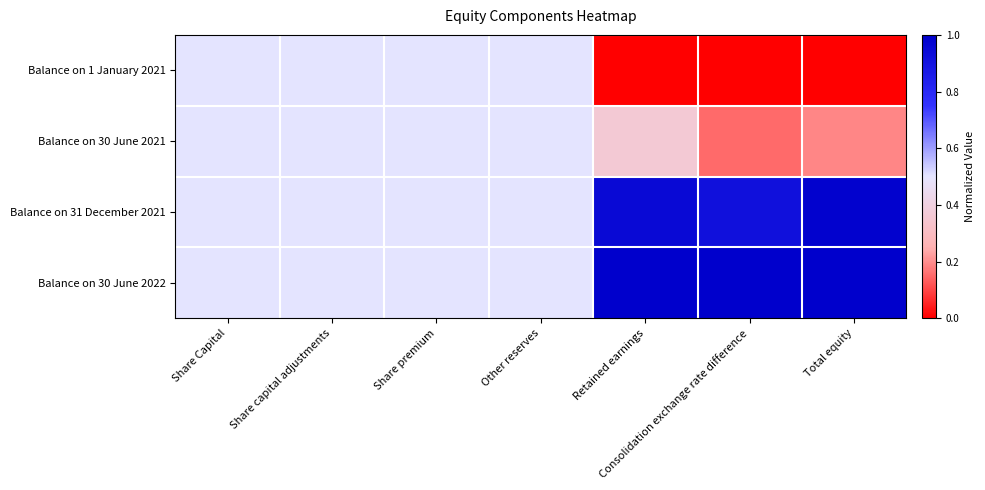

Rank the series at Total equity from lowest to highest value.

Balance on 1 January 2021, Balance on 30 June 2021, Balance on 31 December 2021, Balance on 30 June 2022